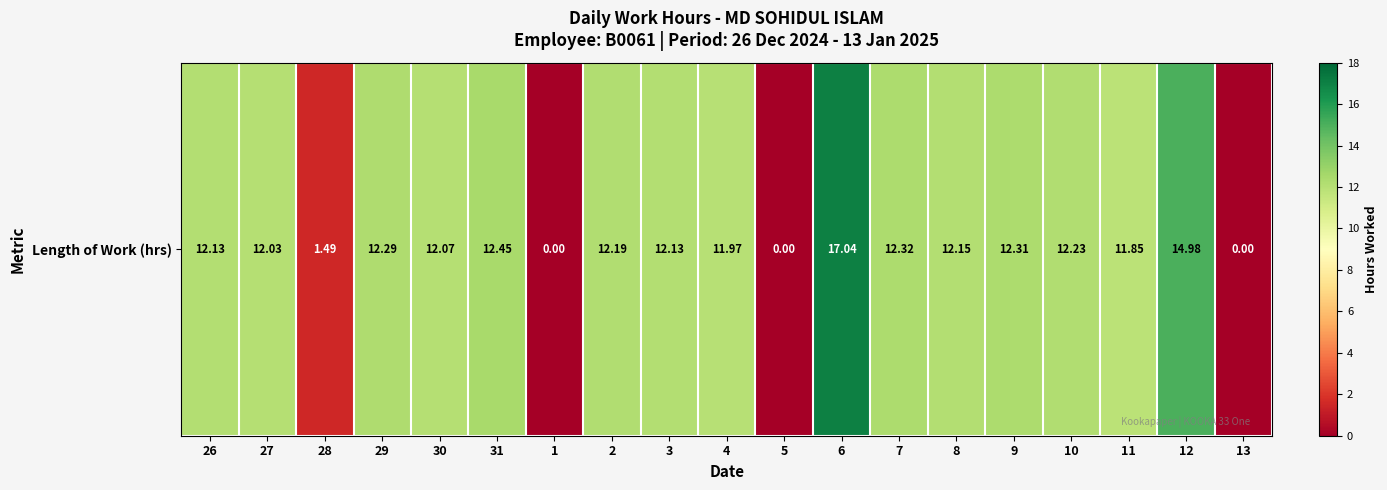

True or false: the data shows 21.3 at 7.

False